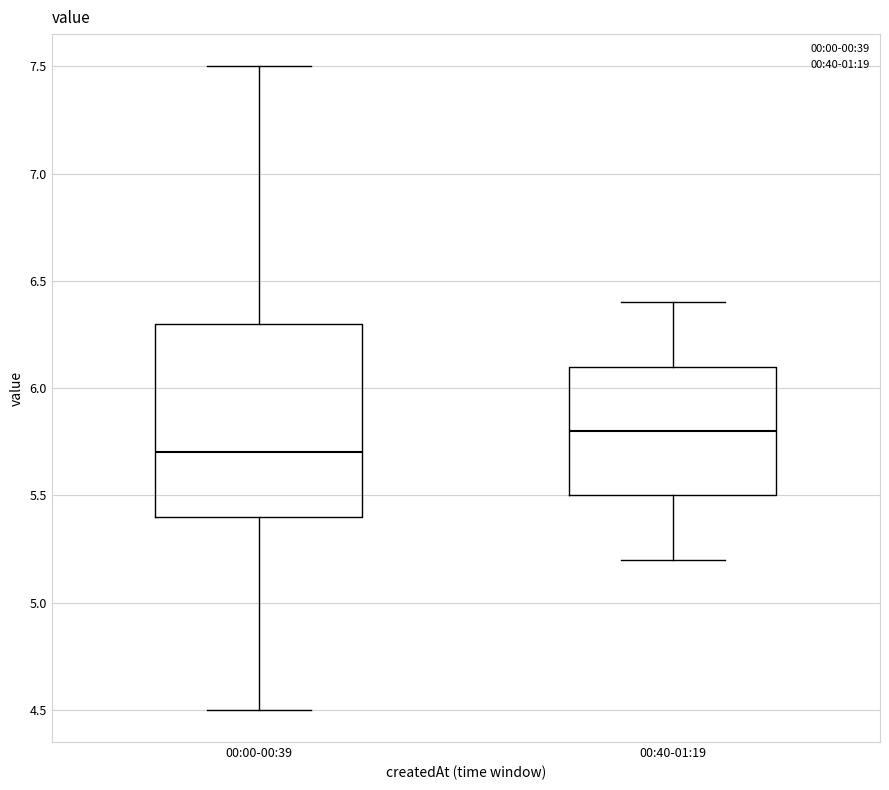

Which box's median line is the lowest?

00:00-00:39